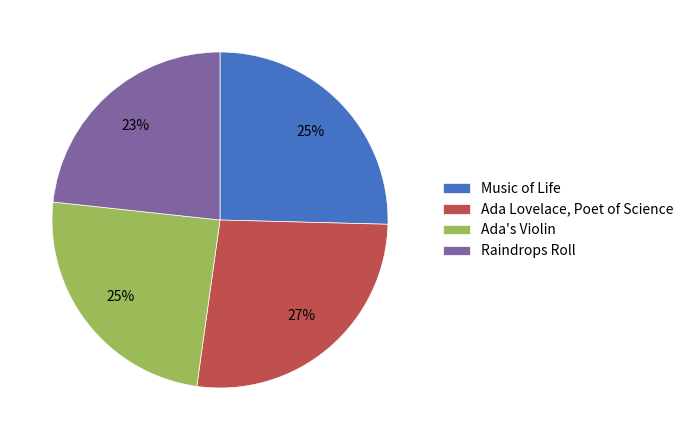

Do Ada's Violin and Ada Lovelace, Poet of Science together represent more than half of the pie?

Yes